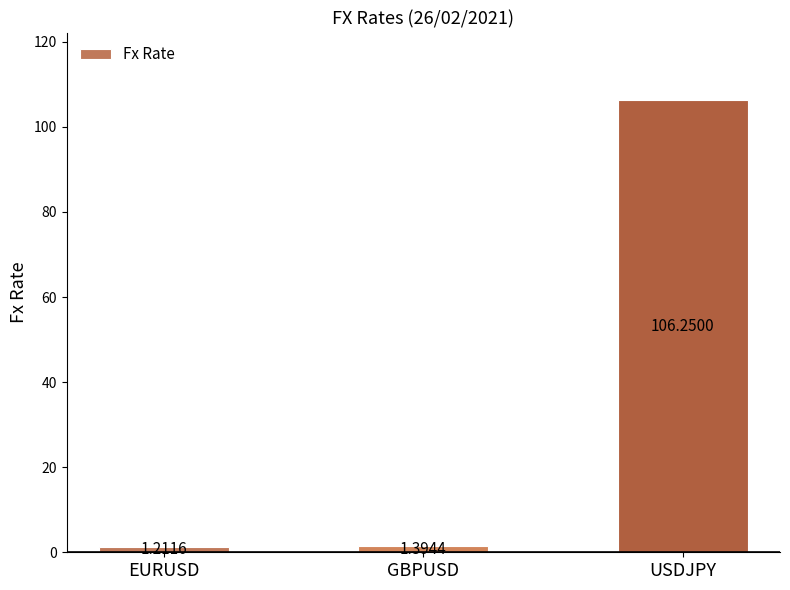

The value at GBPUSD is 1.4. True or false?

True